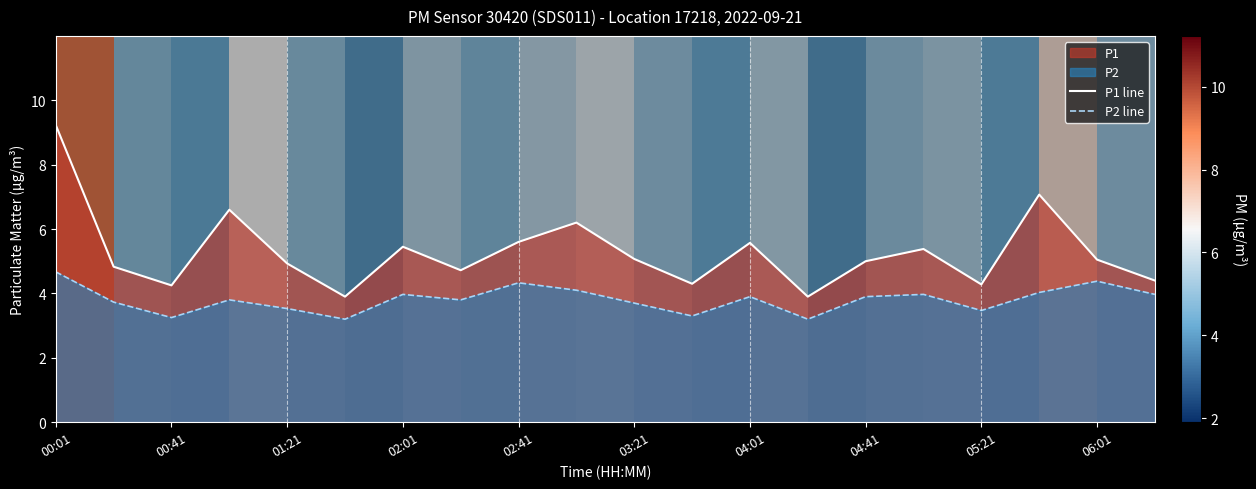

Is it true that P2 line equals 4.0 at 15?

True